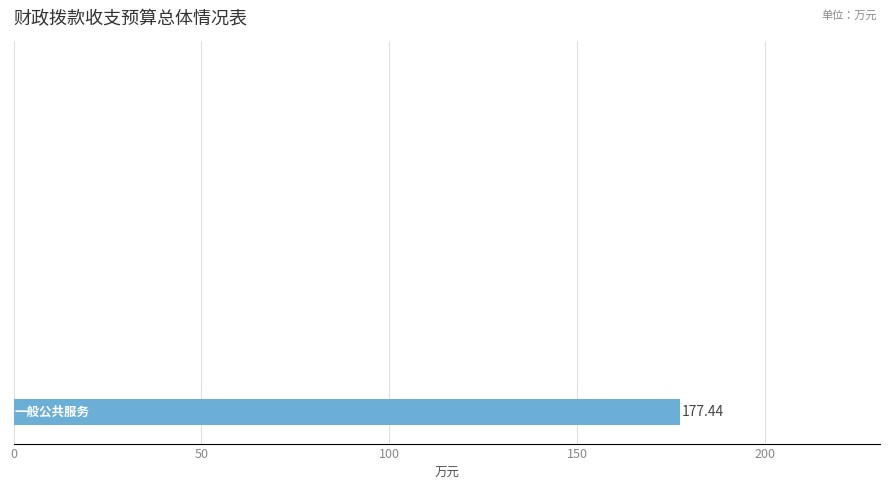

Does the chart contain stacked bars?

No